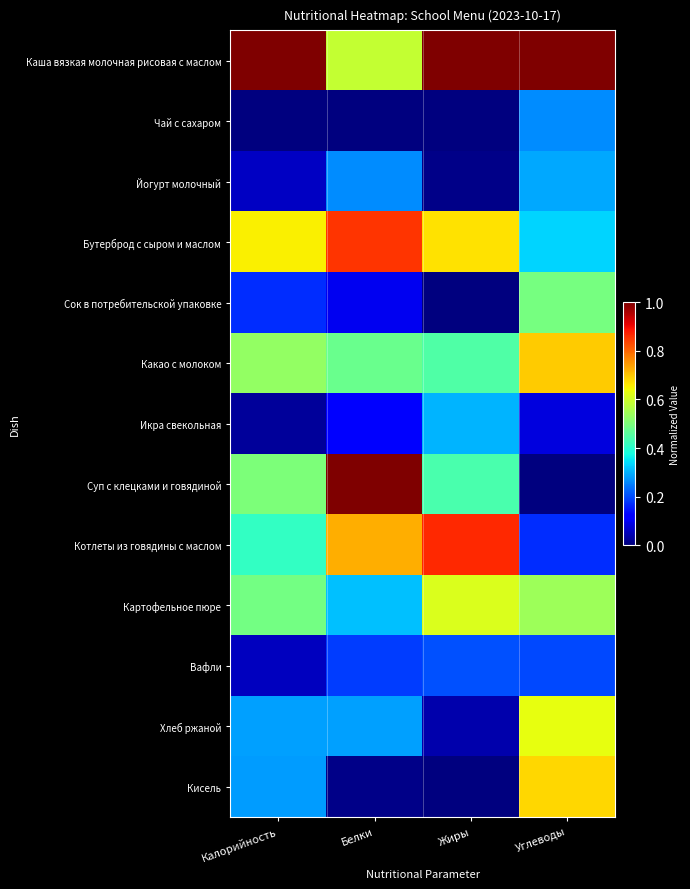

Which has a higher value, Жиры or Калорийность?

Жиры